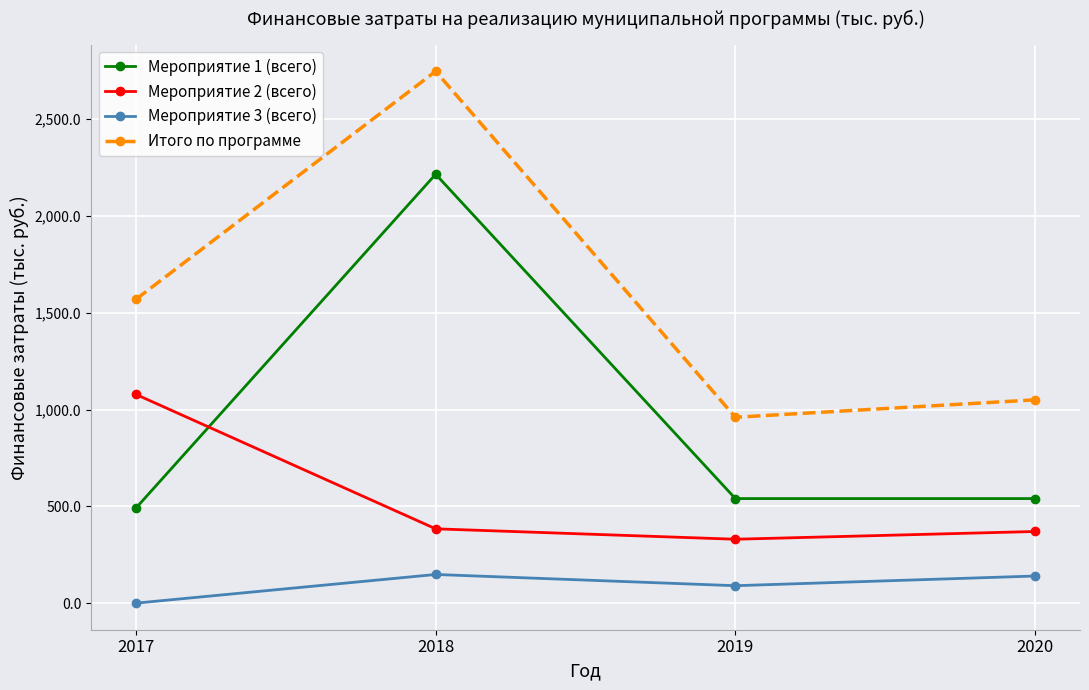

True or false: Мероприятие 3 (всего) and Мероприятие 2 (всего) intersect in this chart.

False